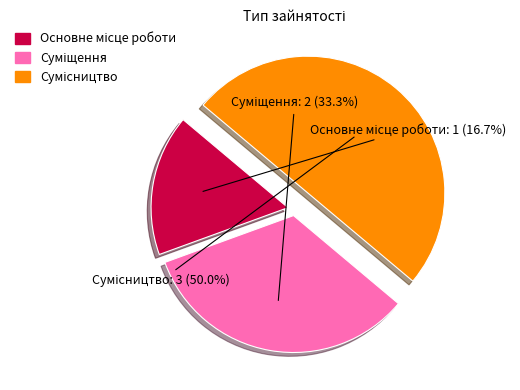

Which slice is the largest?

Сумісництво